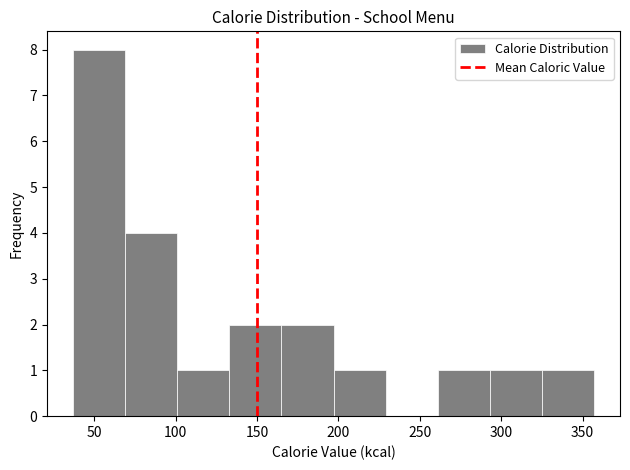

What is the height of the bar covering 69 to 101 on the x-axis? Neither the bar edges nor the heights are printed on the chart, so give them approximately, as read against the axes.

4